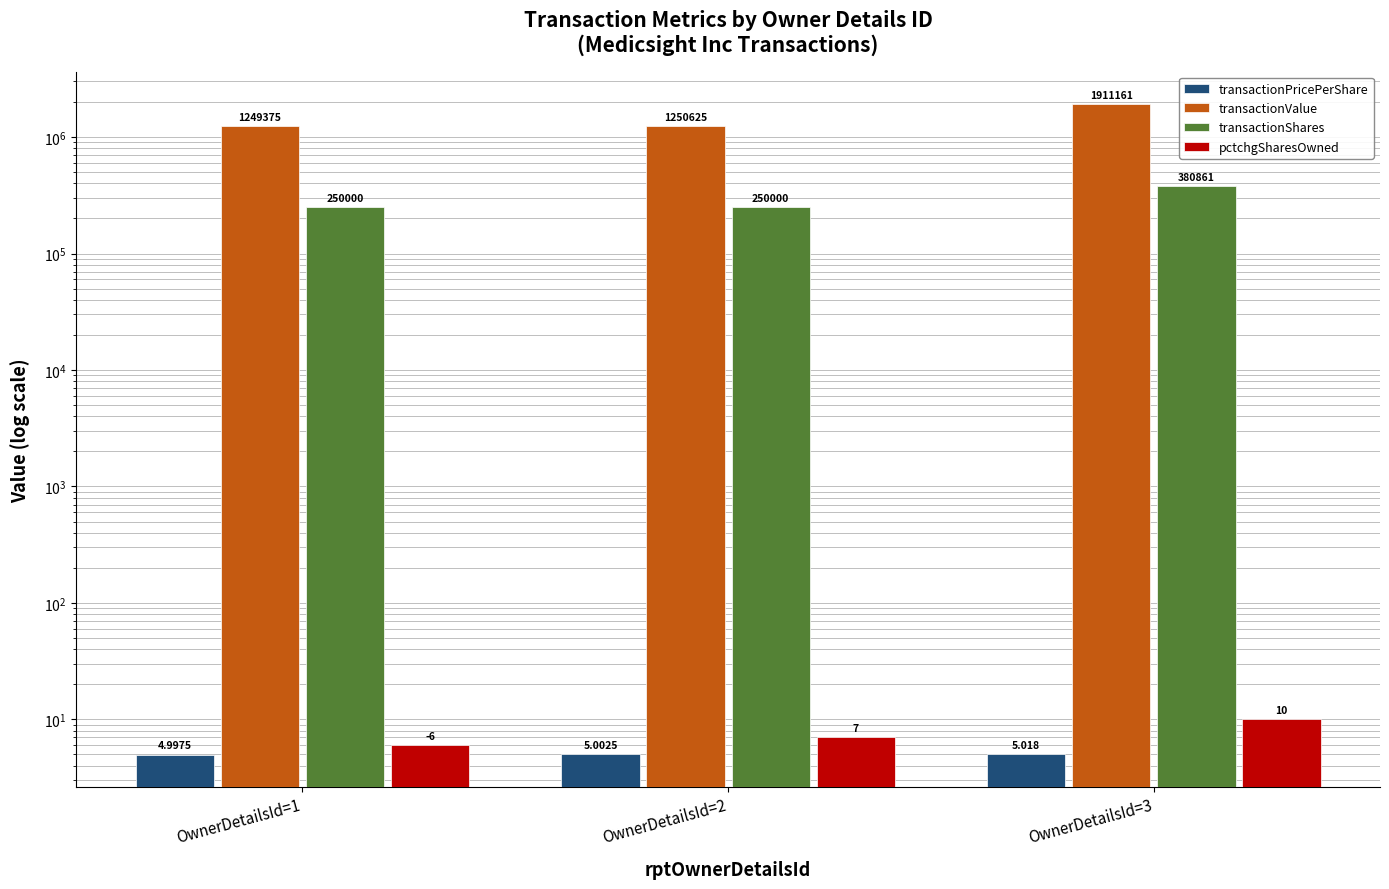

Does the chart contain stacked bars?

No